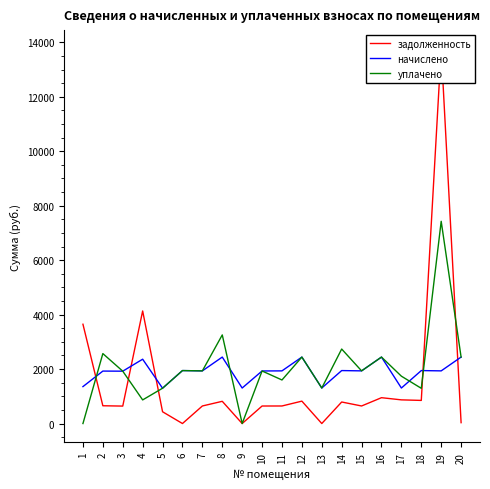

At which category does the chart reach its peak across all series?

19